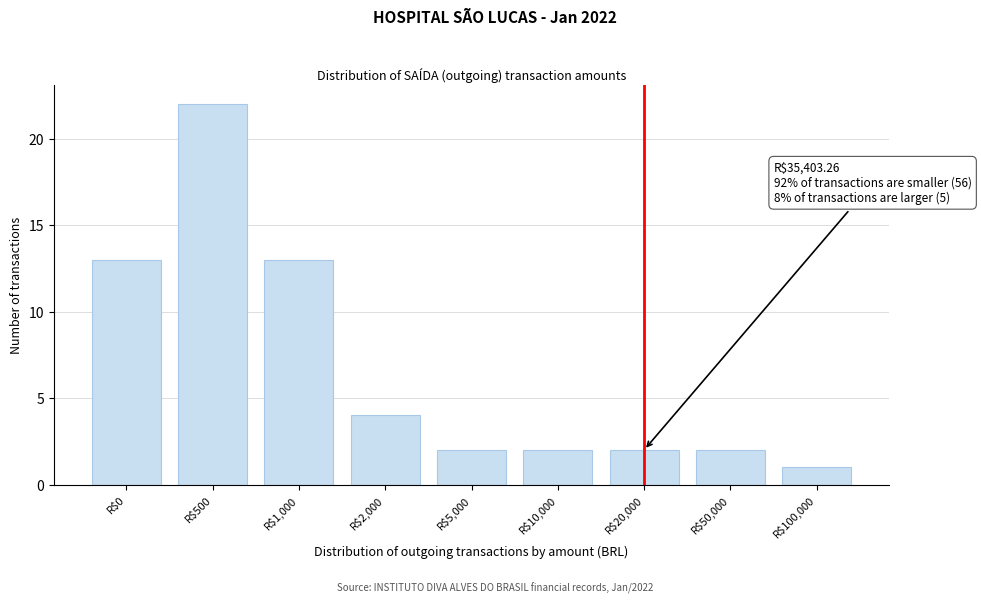

Reading right to left, what are all the values shown in this chart?

1	2	2	2	2	4	13	22	13